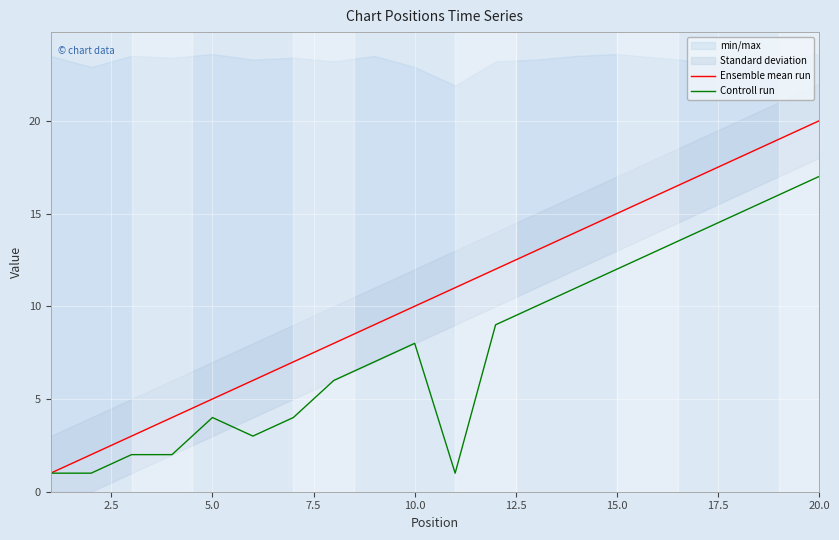

At how many categories does at least one series exceed 2?

18